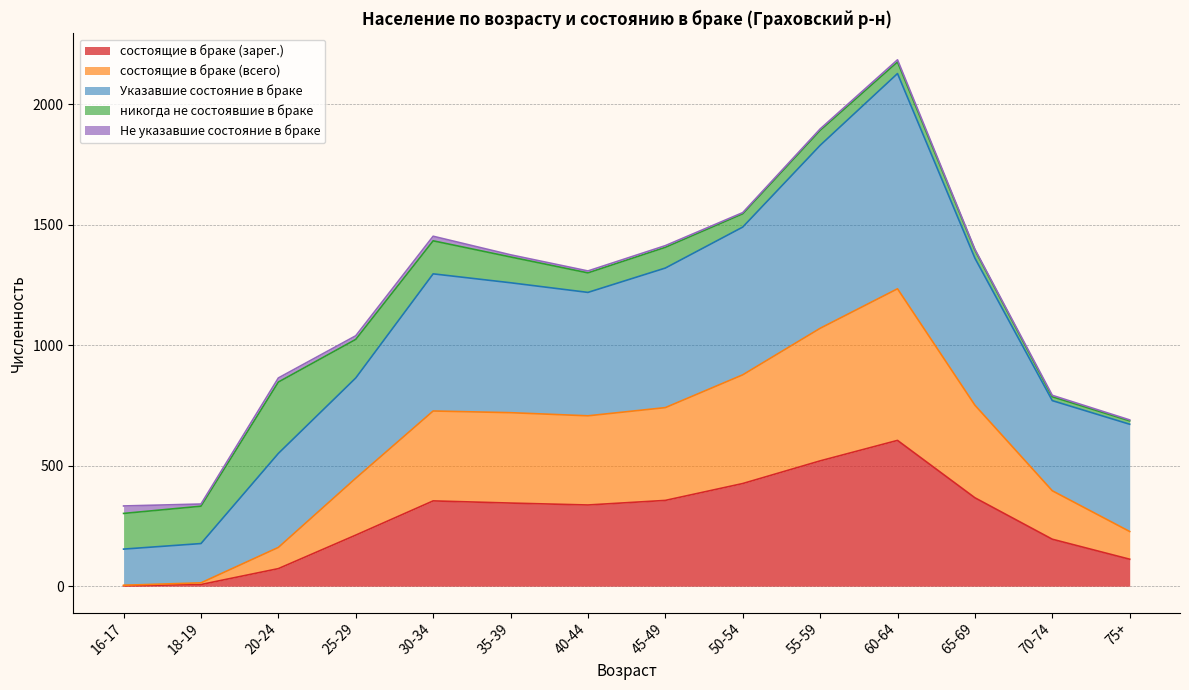

How many values in the Указавшие состояние в браке series are below 1259?

7